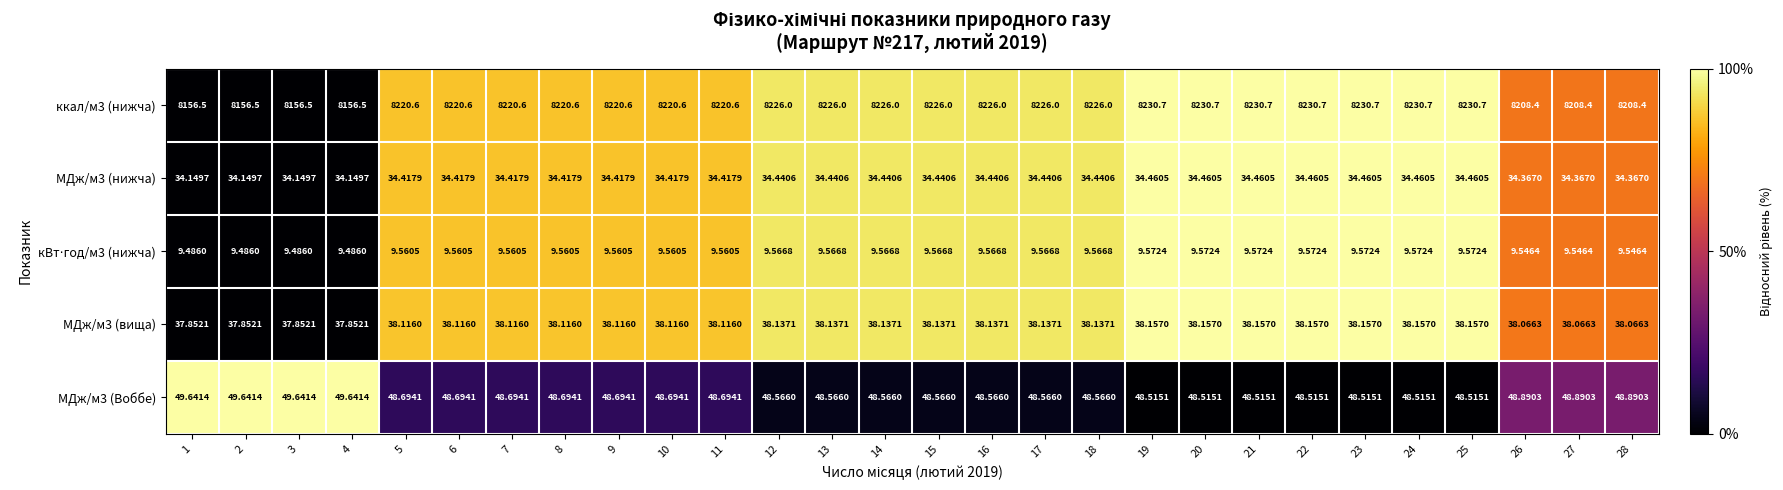

Count the number of data series in this chart.

5